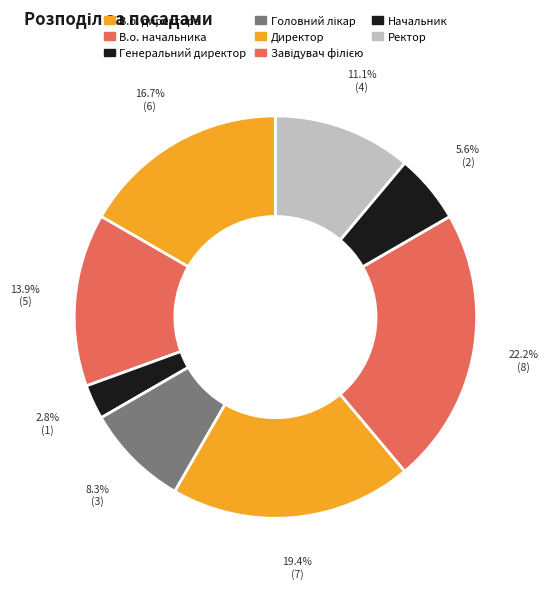

How many slices are in this pie chart?

8